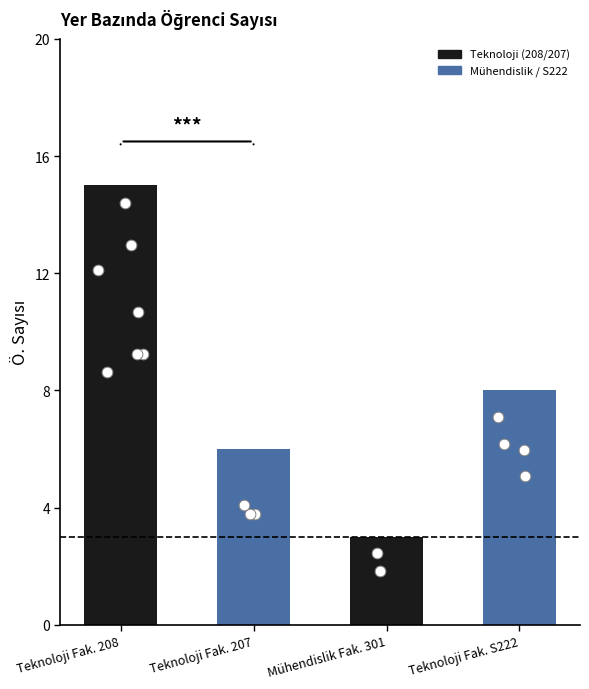

Which has a higher value, Teknoloji Fak. 207 or Teknoloji Fak. 208?

Teknoloji Fak. 208